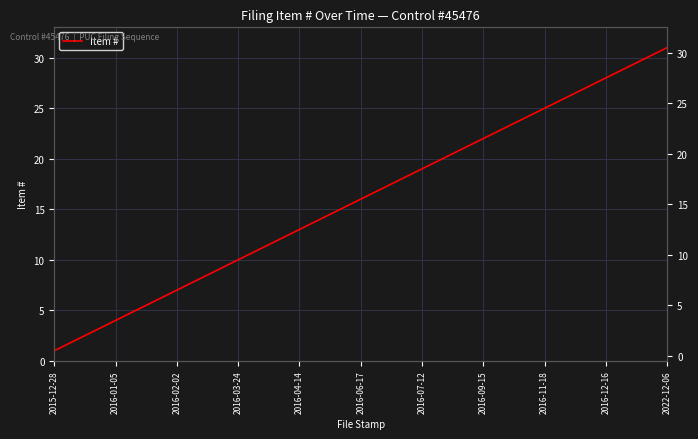

How many data points are less than 16?

15